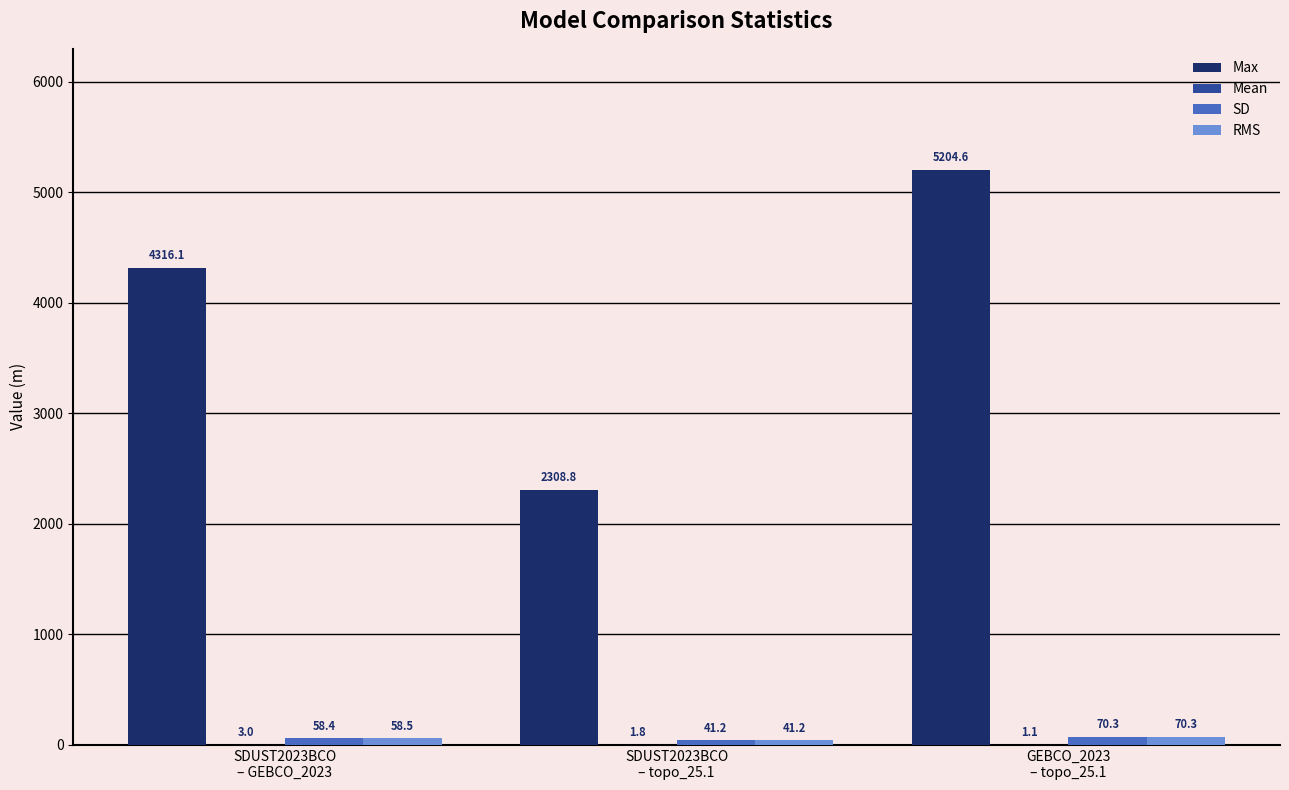

What is the greatest value displayed?

5204.6